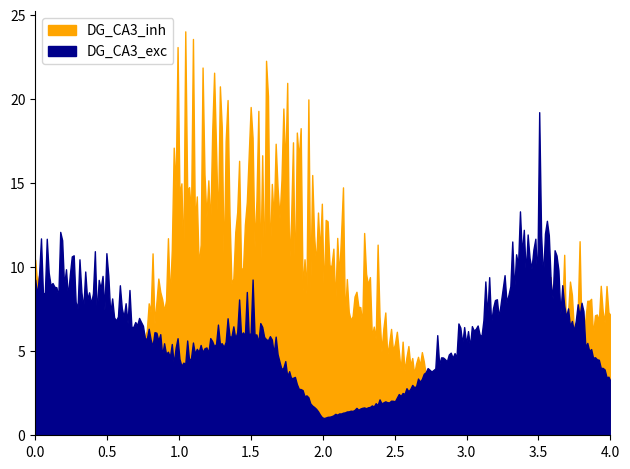

At which category does DG_CA3_inh reach its first local valley?

2